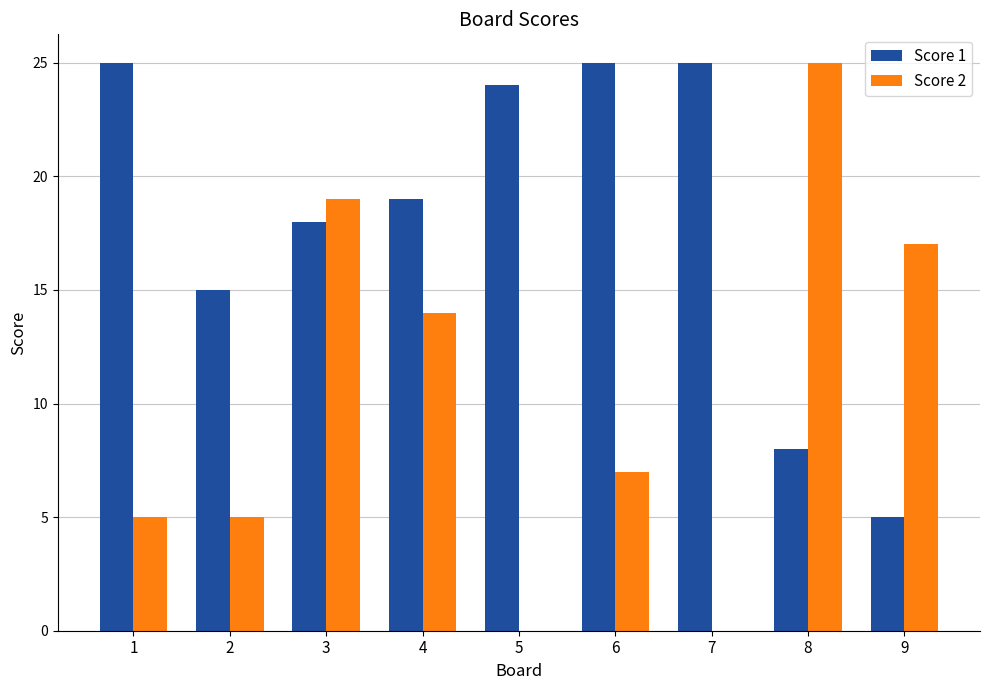

How many series are shown in this chart?

2